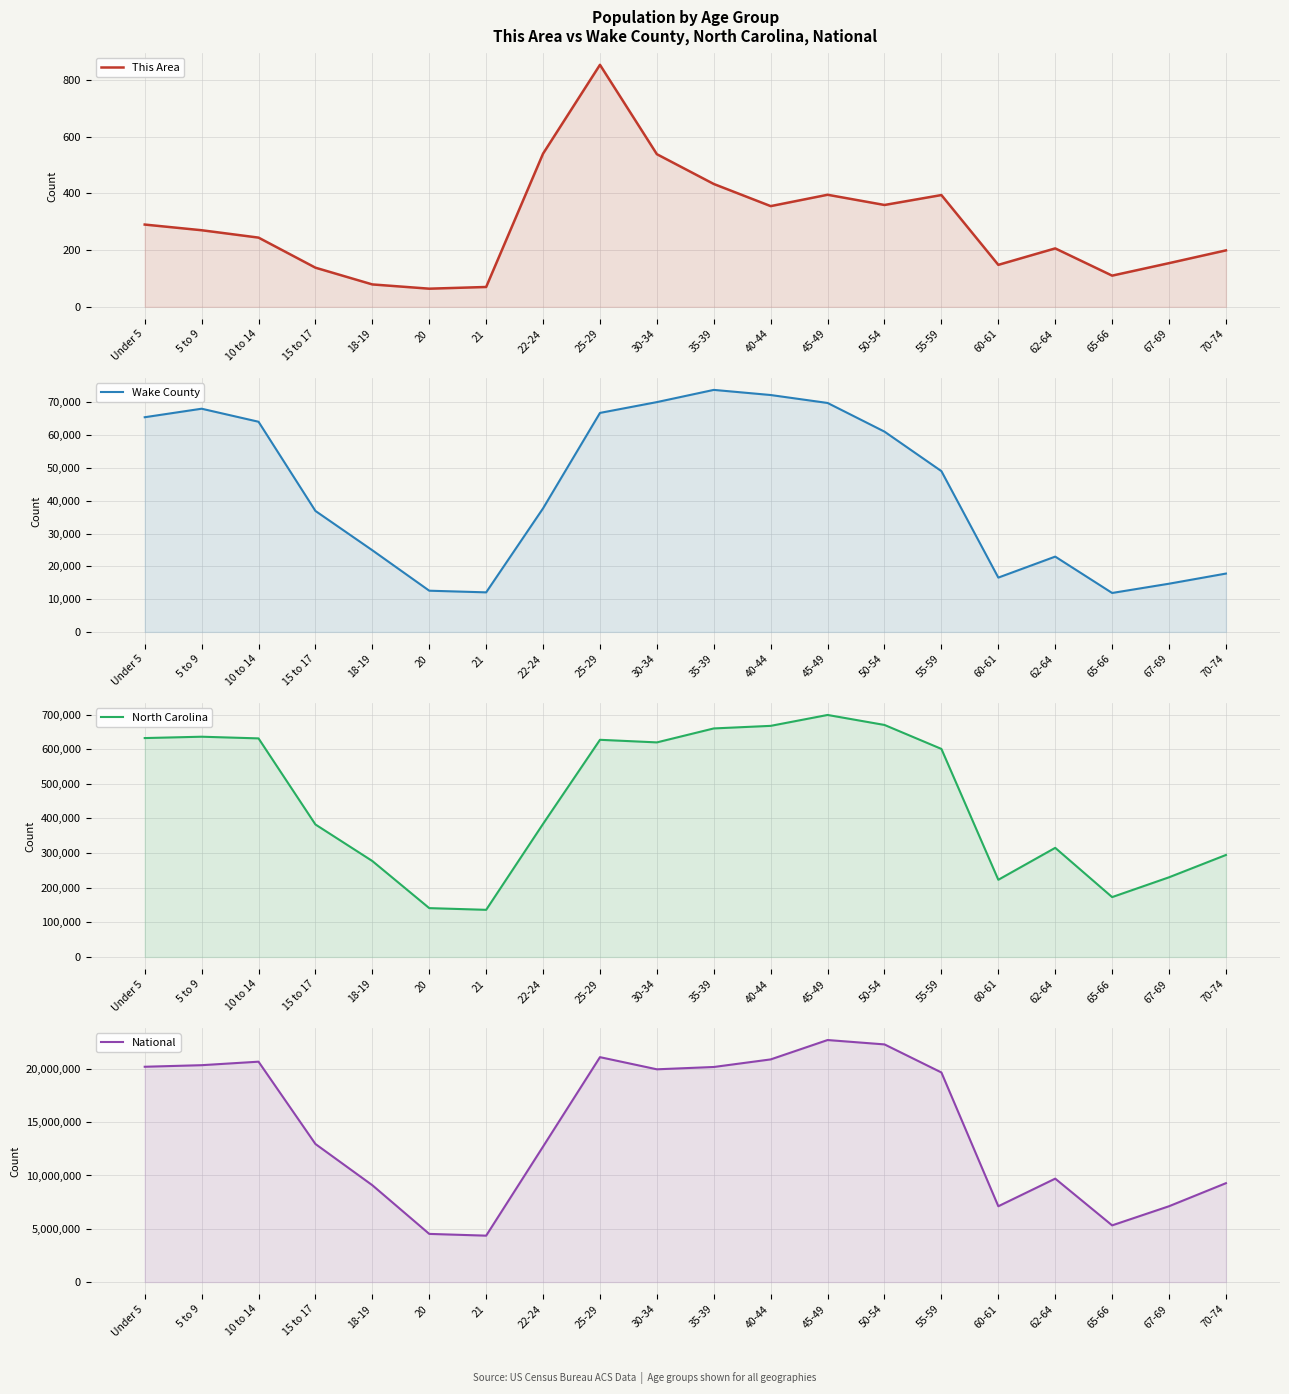

What is the label of the 3rd point from the right?

65-66